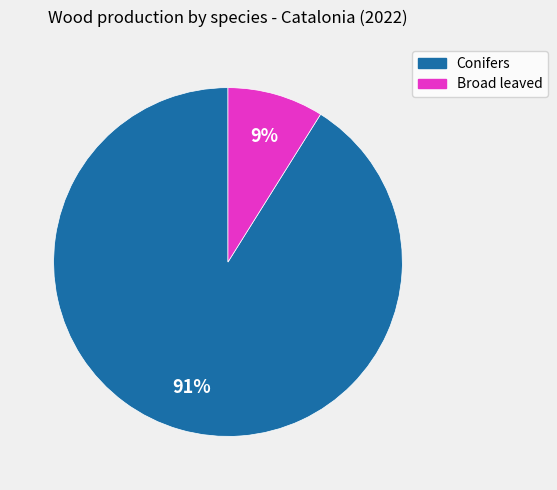

Which slice is the smallest?

Broad leaved